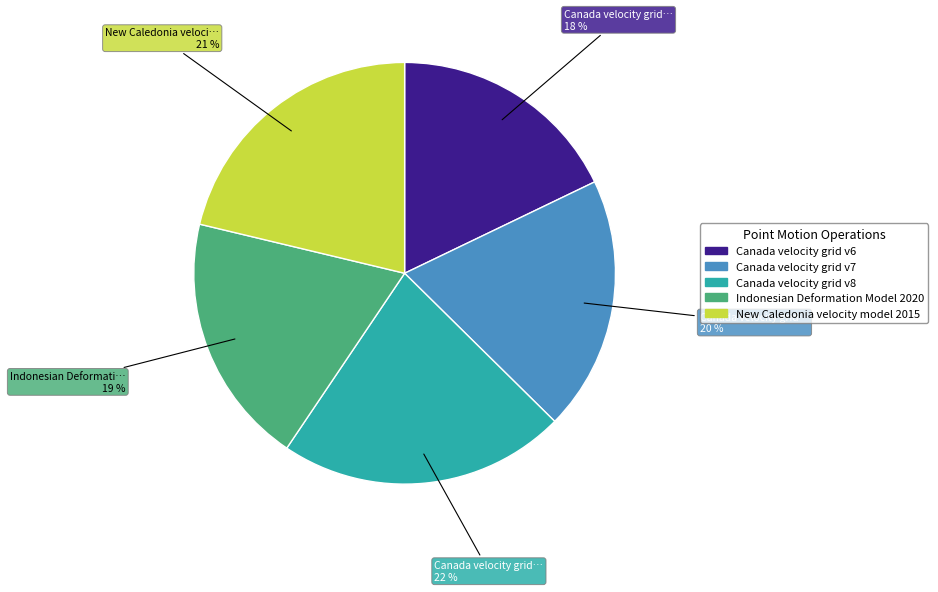

The Canada velocity grid v8 slice represents 14% of the pie. True or false?

False